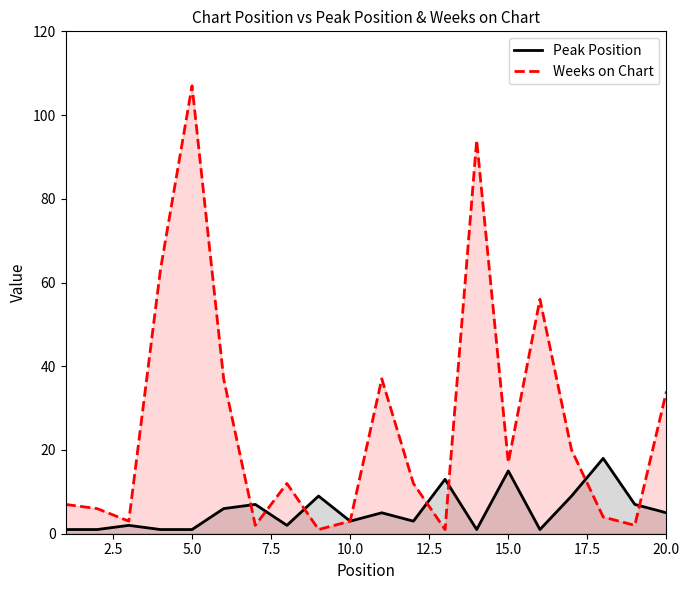

At how many categories does at least one series exceed 54?

4